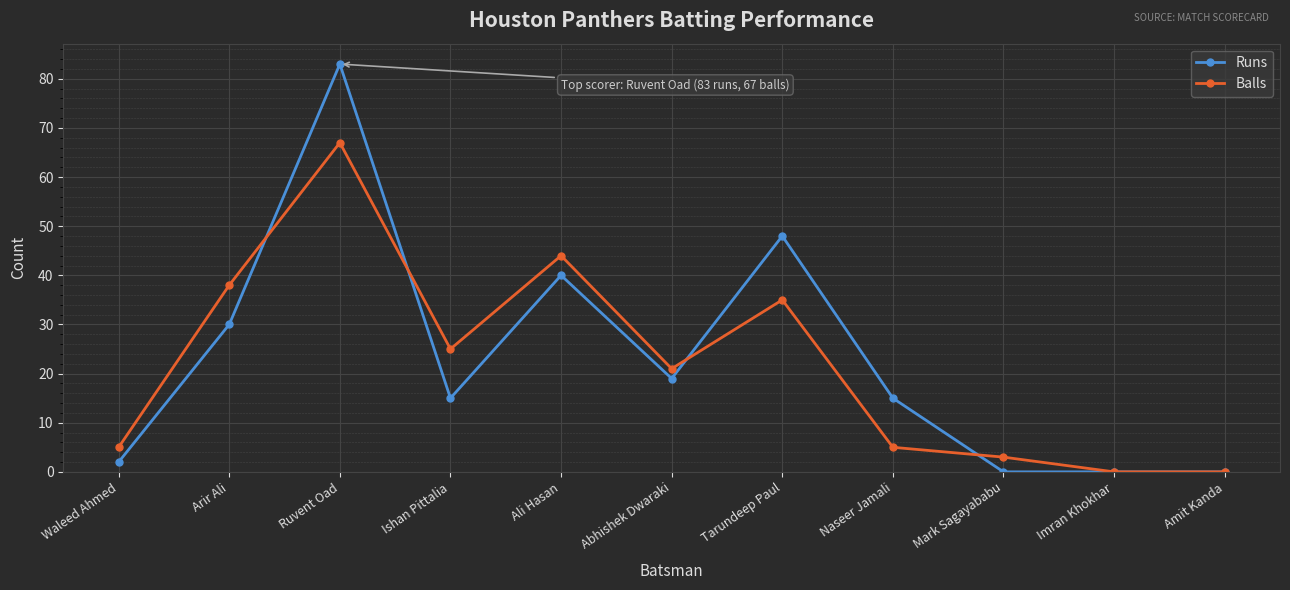

At which label is Balls closest to 33?

Tarundeep Paul